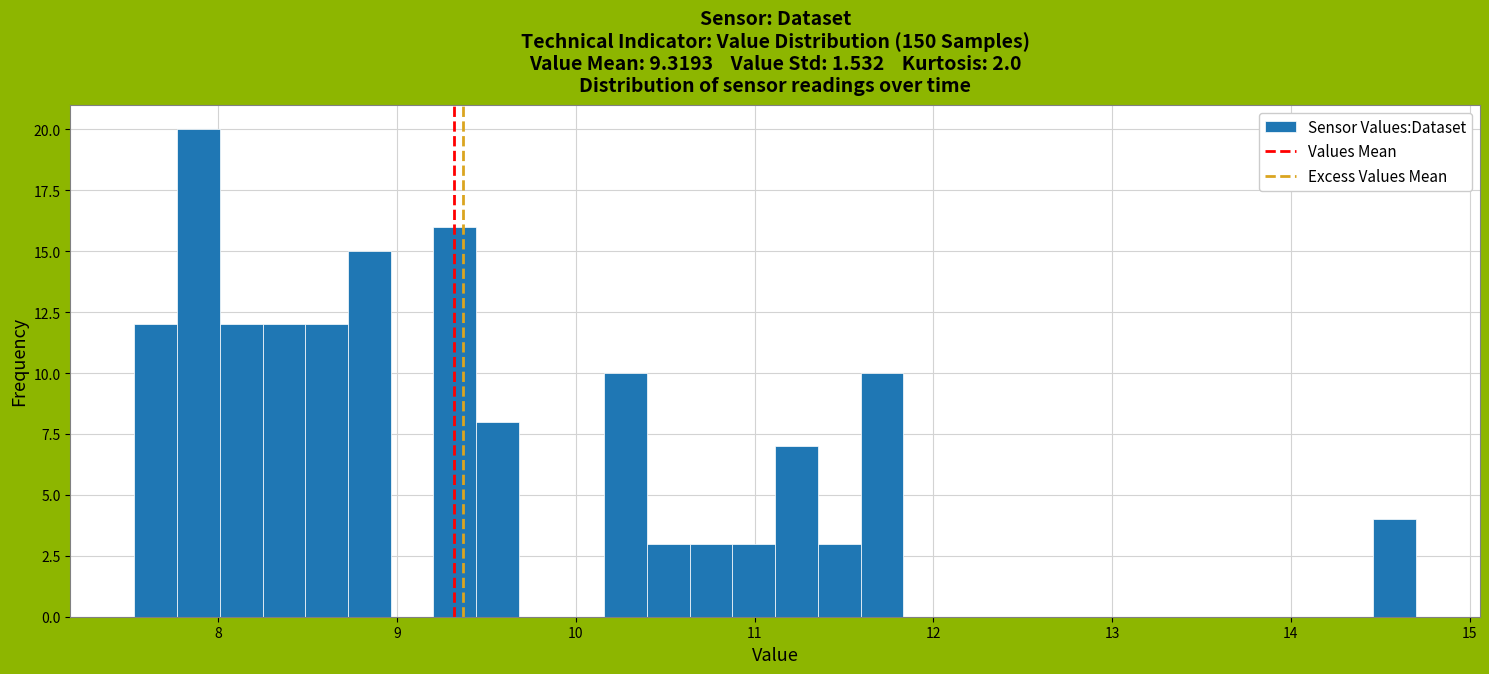

Read against the x-axis, roughly where is the centre of the tallest bar?

7.9